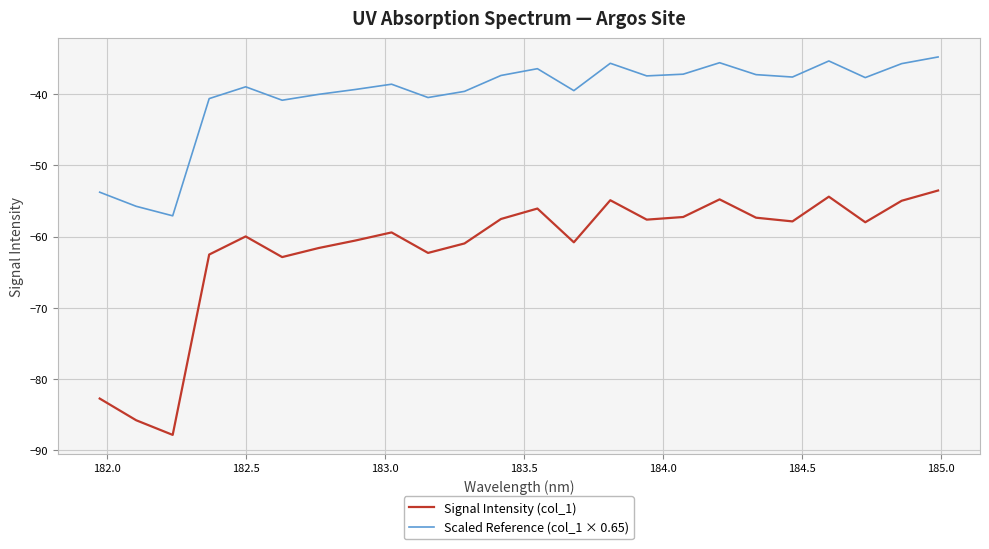

True or false: Signal Intensity (col_1) and Scaled Reference (col_1 × 0.65) cross at least once.

False